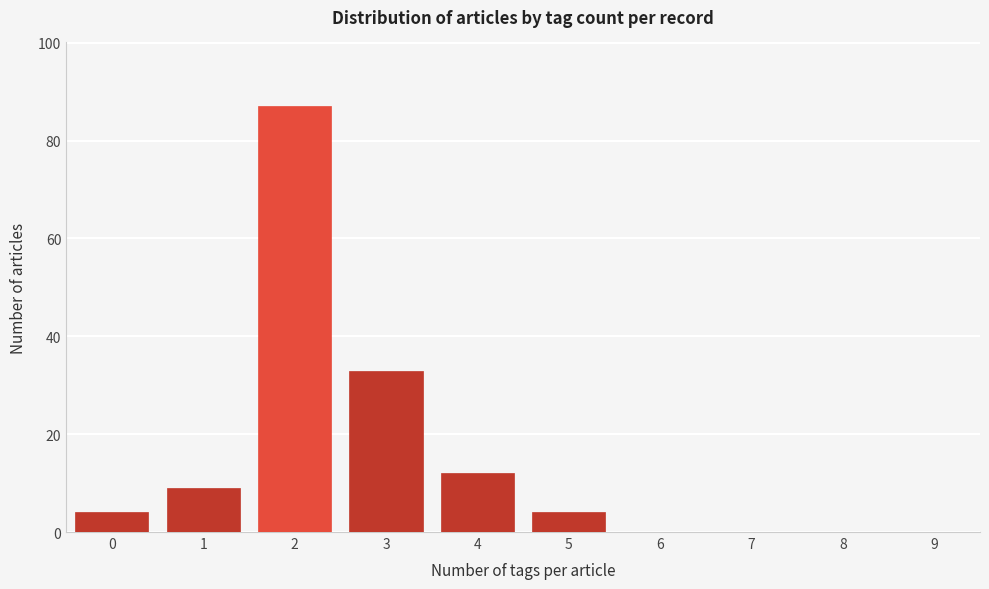

Reading right to left, list all the values displayed in this chart.

9=0	8=0	7=0	6=0	5=4	4=12	3=33	2=87	1=9	0=4